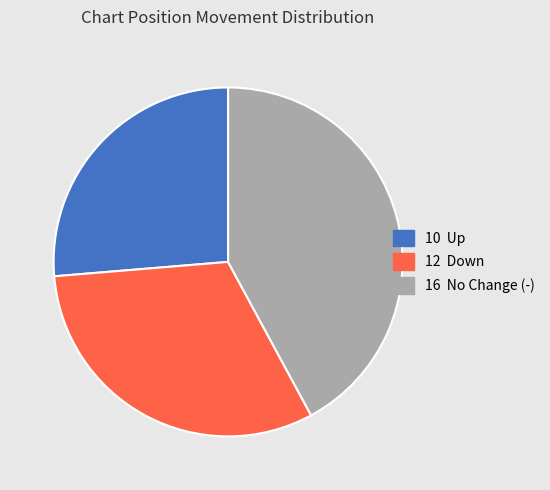

Is there any slice that represents more than half of the pie?

No